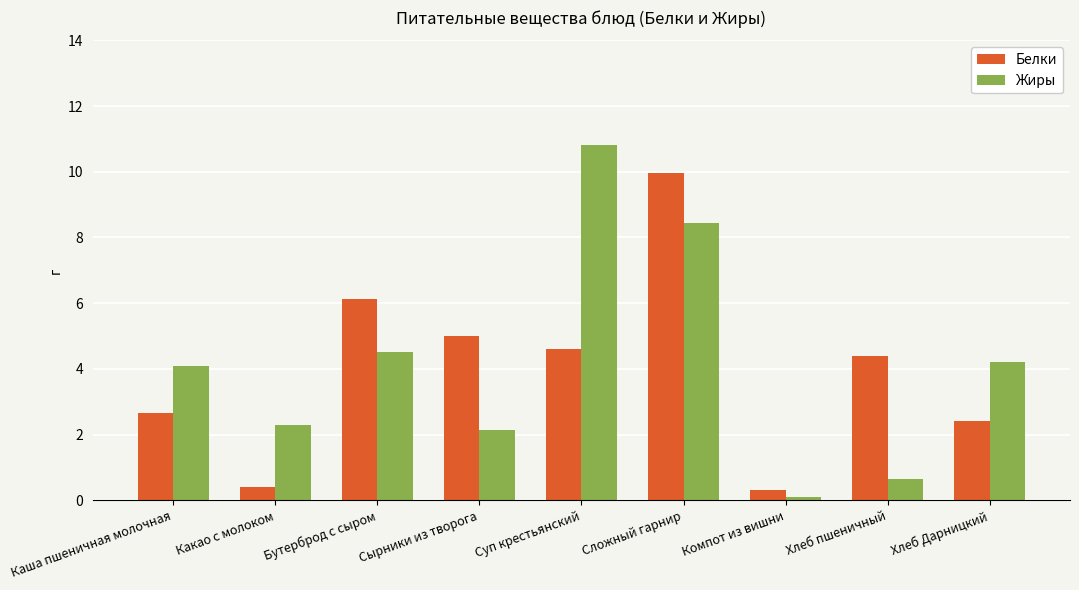

What is the difference between the highest and lowest values at Бутерброд с сыром?

1.6